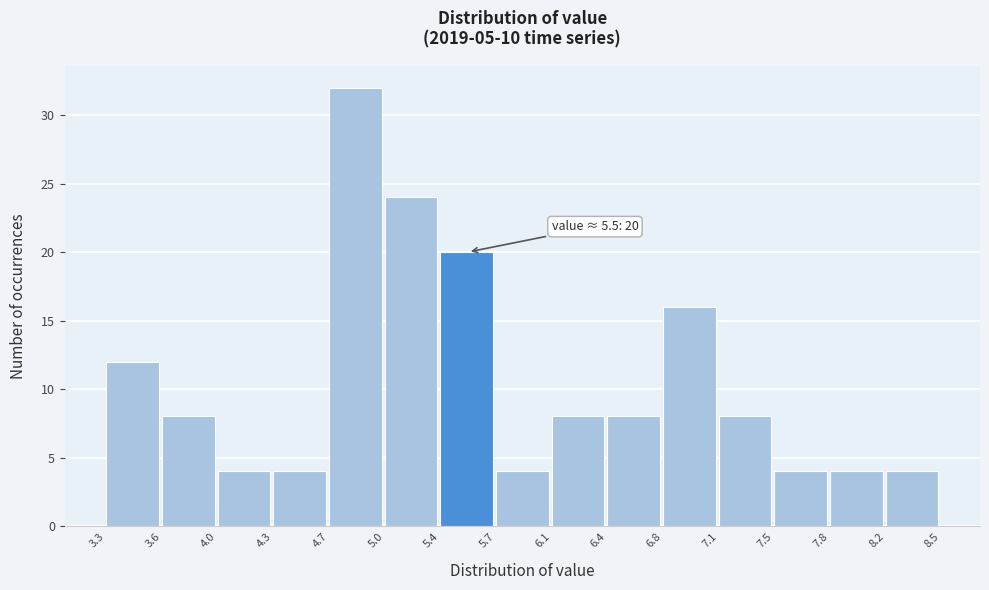

Which range on the x-axis has the tallest bar?

4.7 to 5.0